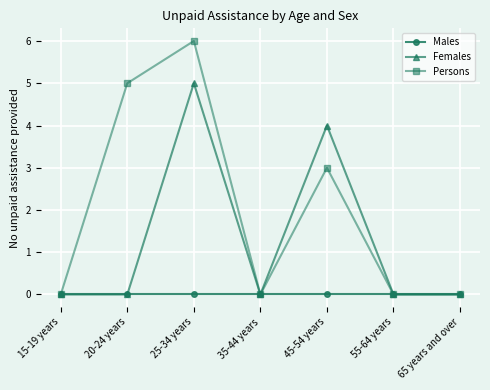

What is the sum of all Persons values?

14